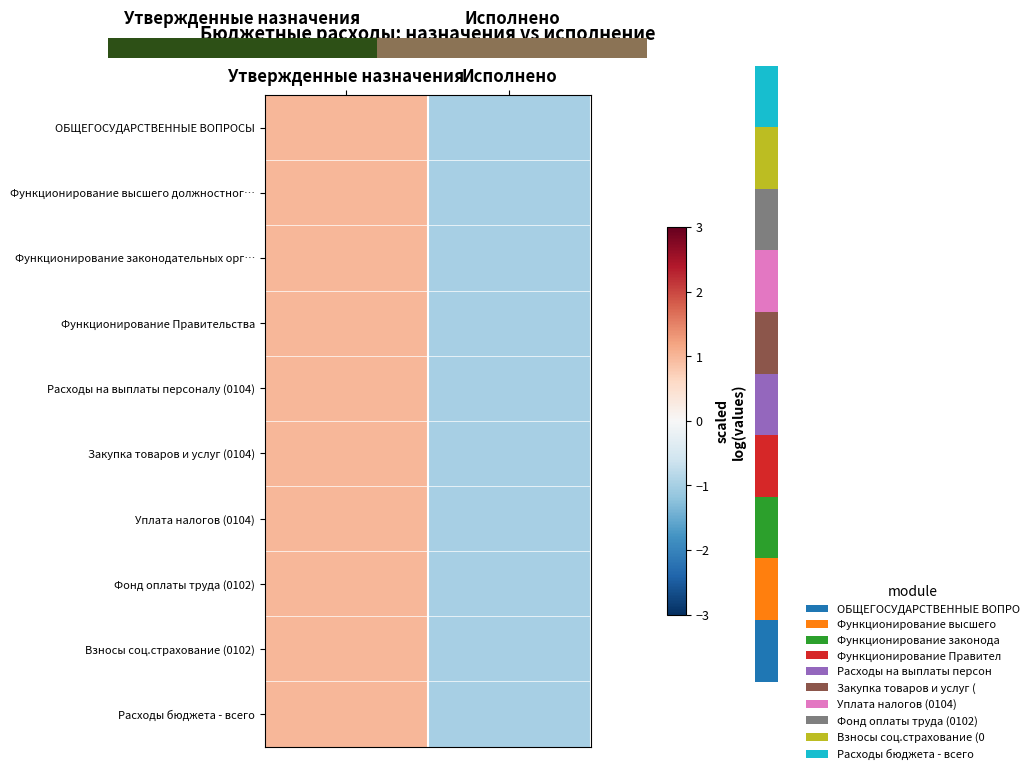

How many values in Уплата налогов (0104) are above zero?

1